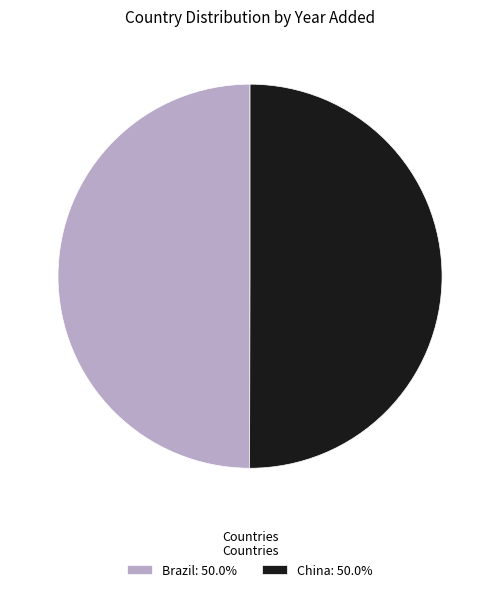

Combined, do China and Brazil account for over 50%?

Yes